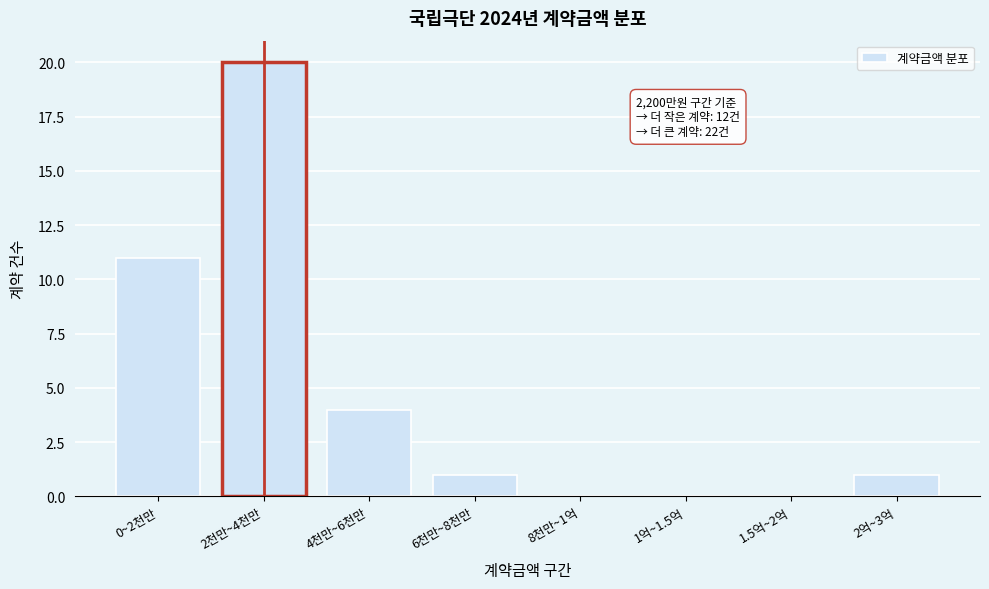

What is the sum of all values?

37